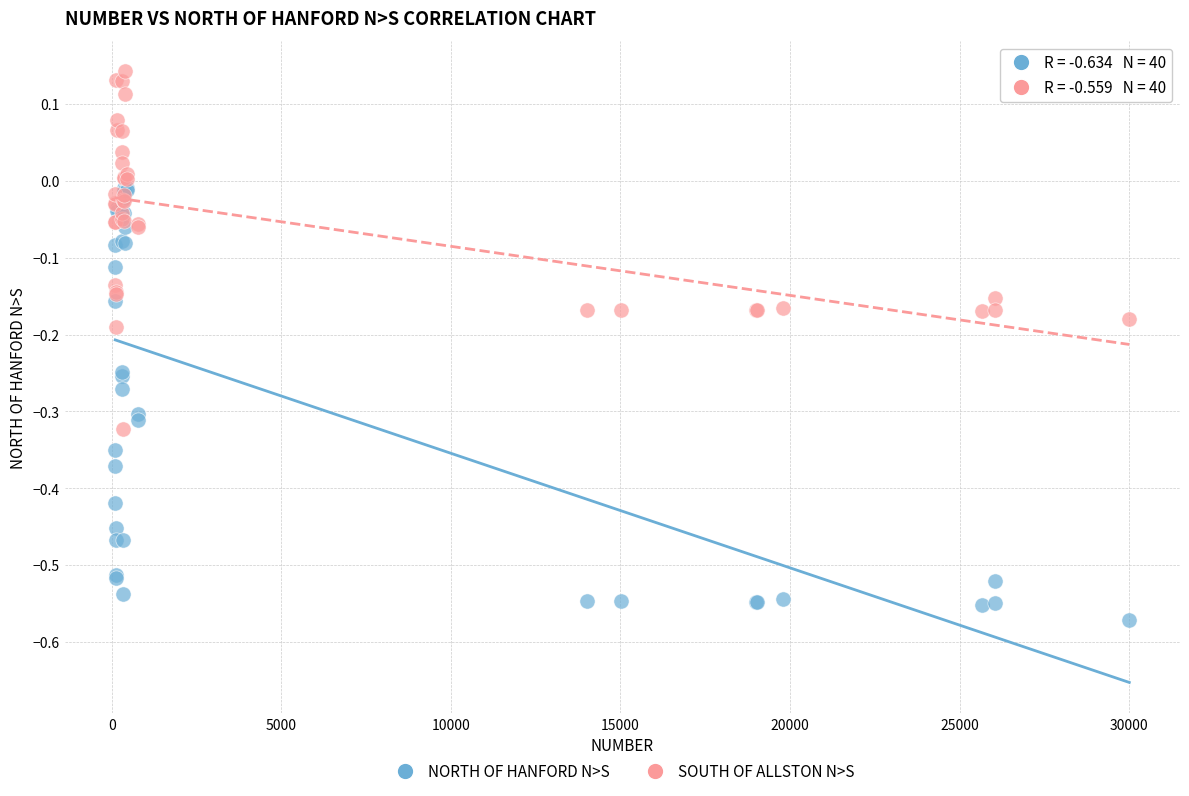

What are all the series names shown in the legend?

NORTH OF HANFORD N>S, SOUTH OF ALLSTON N>S